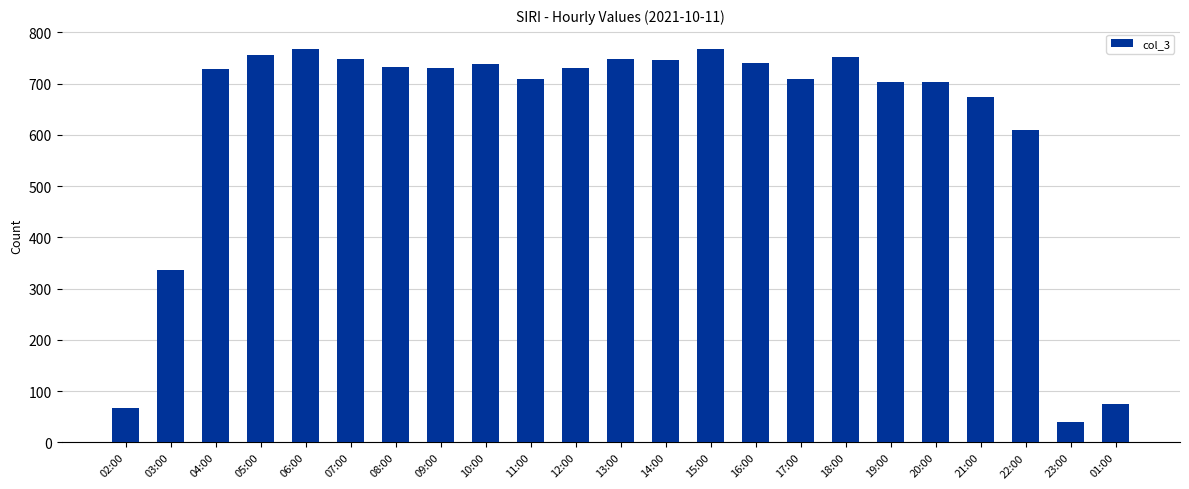

At which label does the data first exceed 730?

05:00